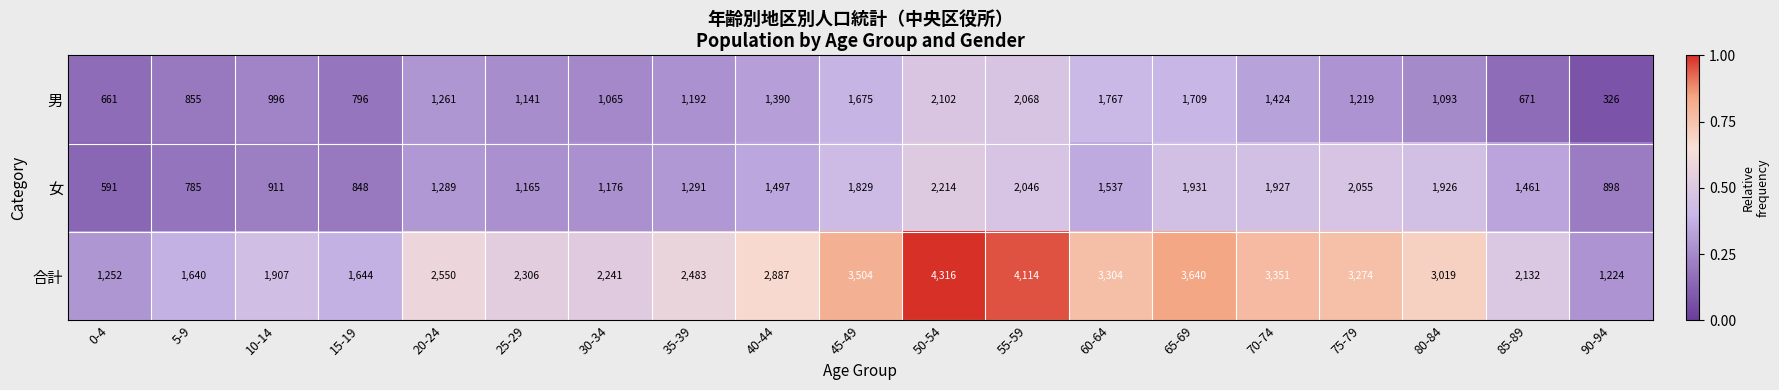

Count the number of categories in the chart.

19